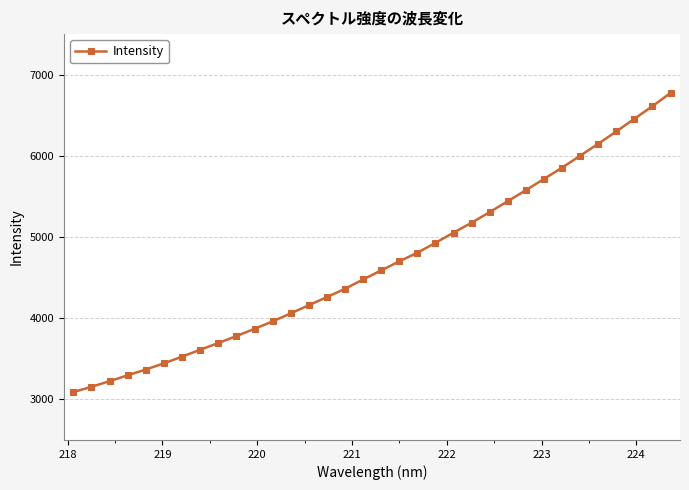

What is the smallest value displayed?

3089.4